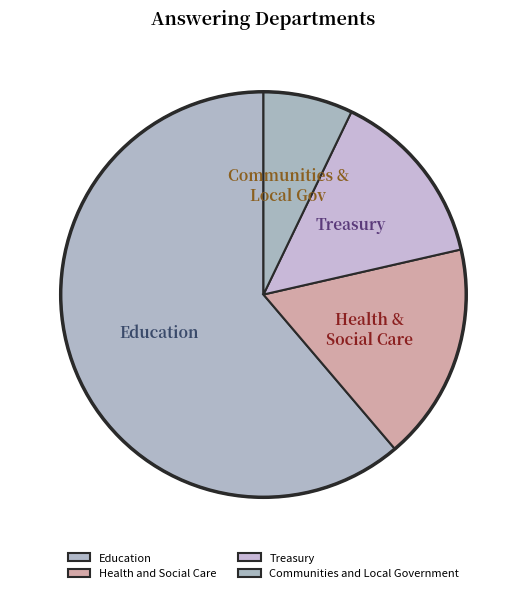

What is the smallest slice in the pie chart?

Communities and Local Government